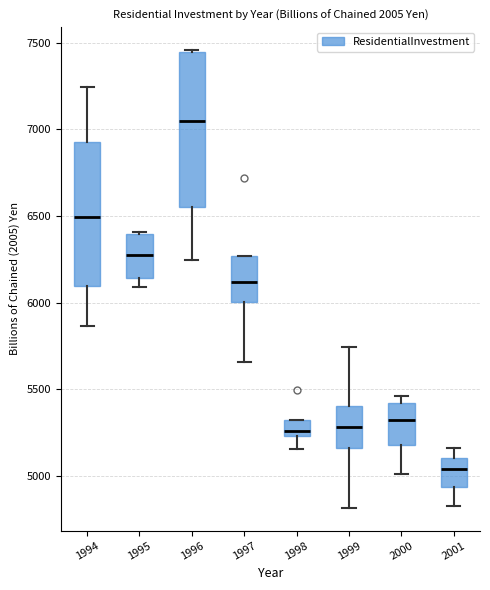

Which box has the highest median line?

1996